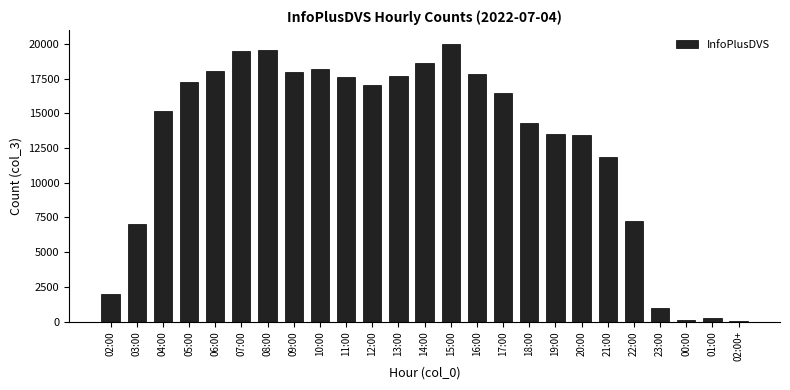

What is the sum of all values?

321534